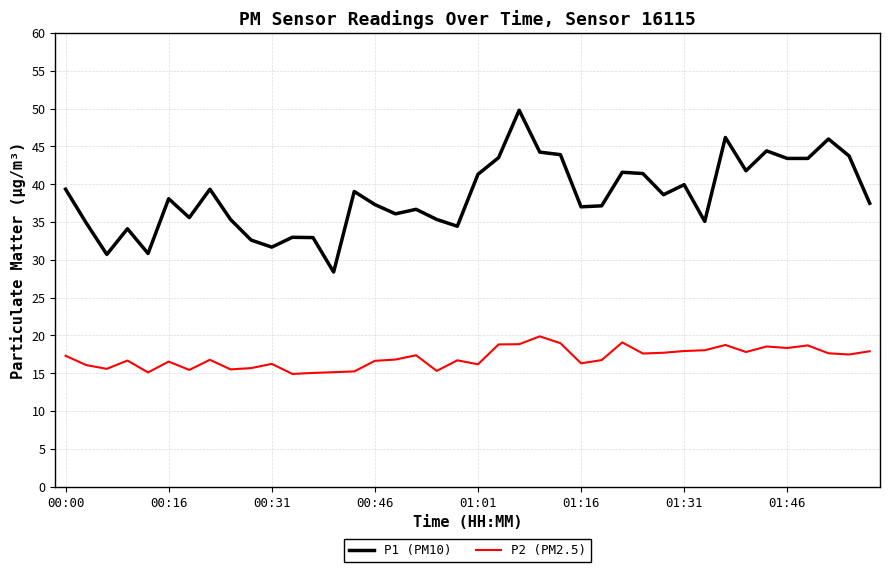

In P2 (PM2.5), how many points are lower than both neighbors (excluding endpoints)?

12